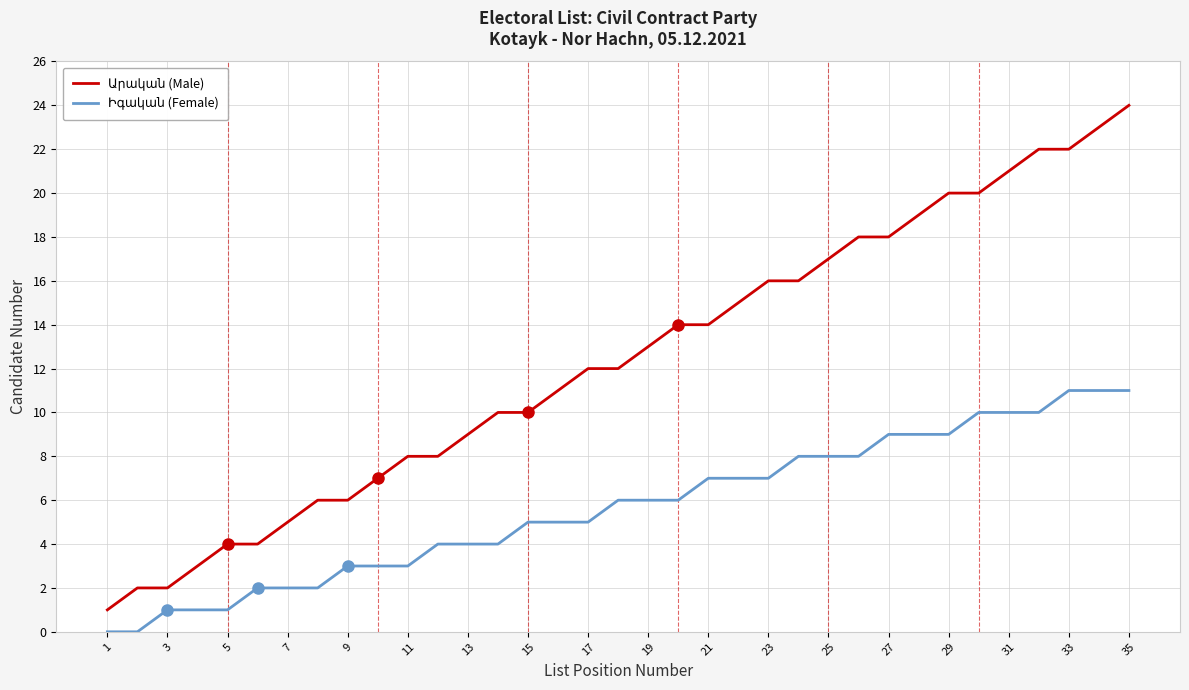

True or false: Արական (Male) and Իգական (Female) intersect in this chart.

False